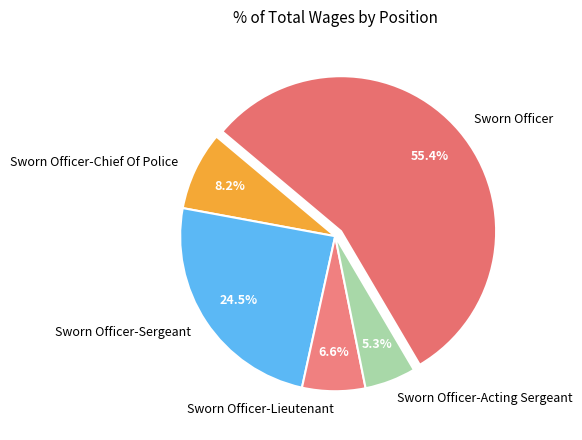

Does Sworn Officer-Sergeant represent more than half of the total?

No